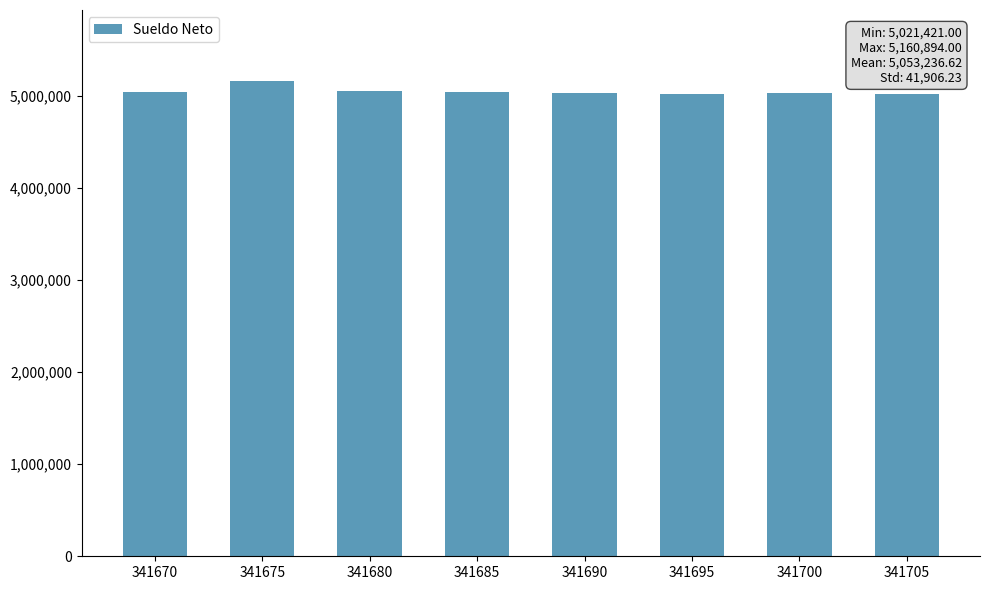

What is the difference between the maximum and minimum values?

139473